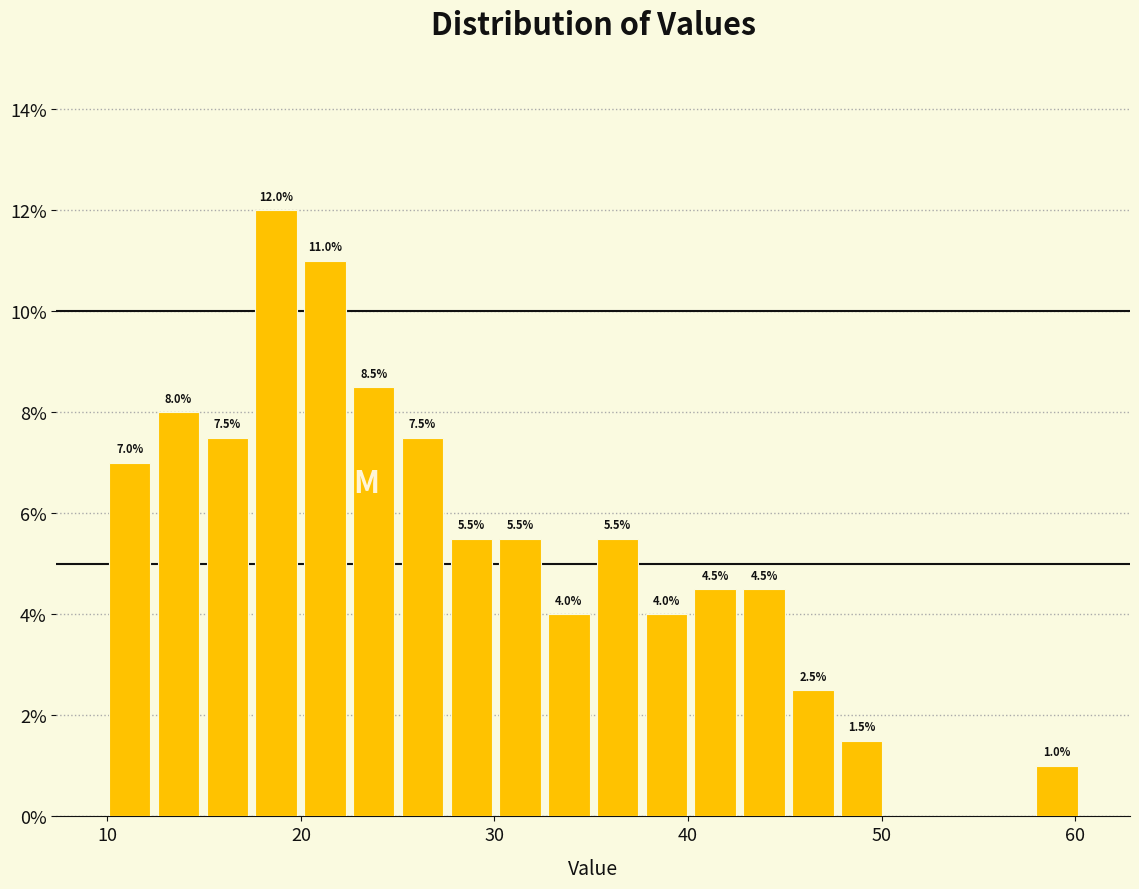

Around what value on the x-axis is the tallest bar? Give the approximate position of its centre, as read against the axis.

19